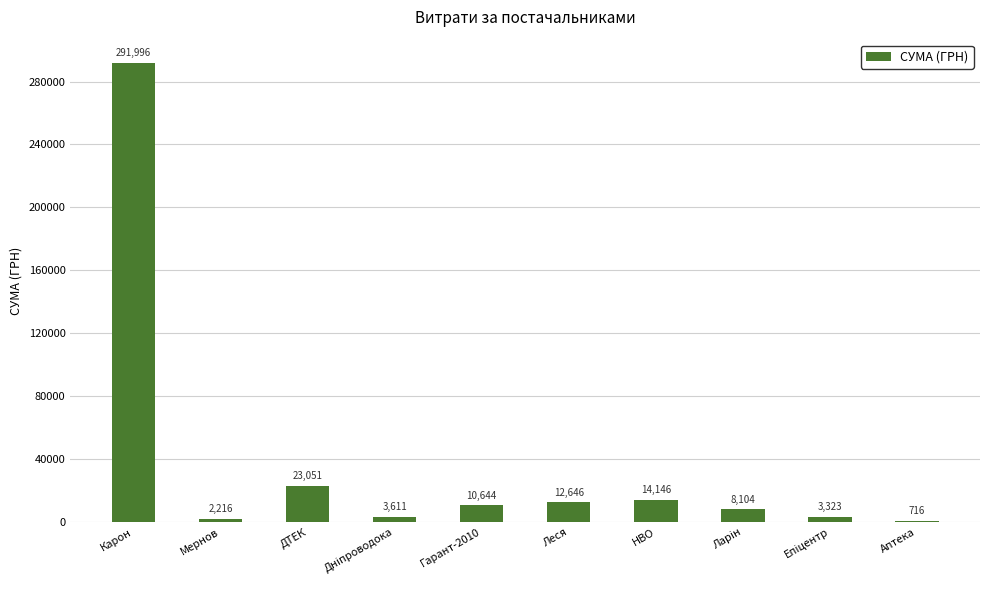

Which label corresponds to the largest value in the chart?

Карон